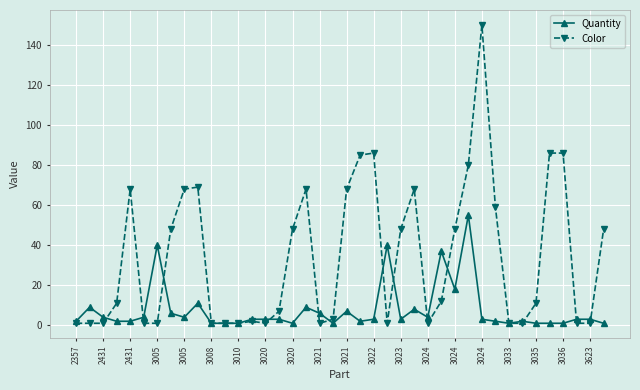

True or false: Quantity has more than 2 interior local peaks.

True